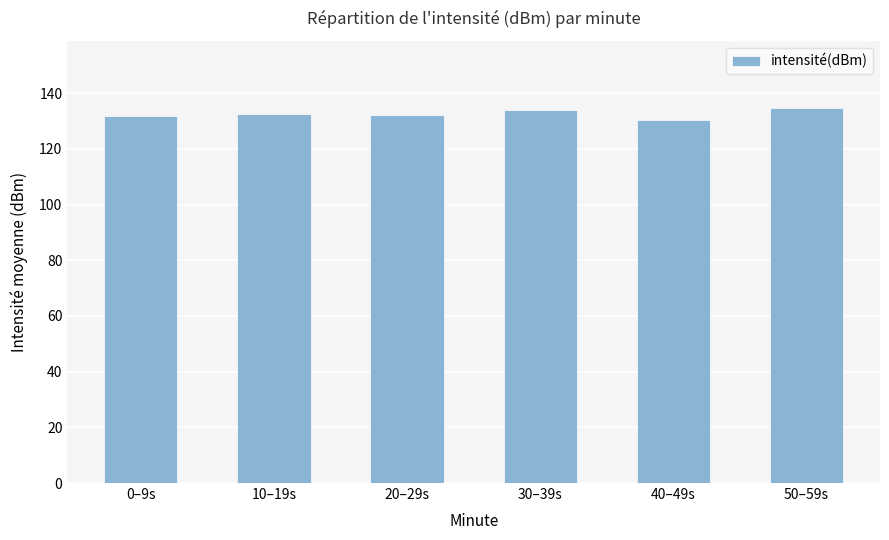

True or false: the data shows 130.5 at 40–49s.

True